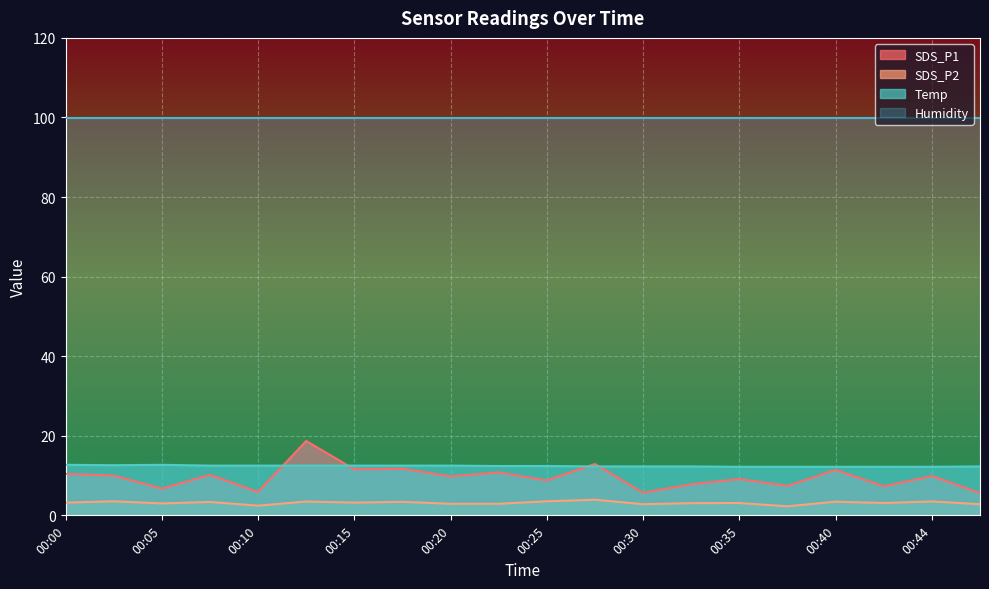

What is the difference between the Temp values at 00:15 and 00:47?

0.2